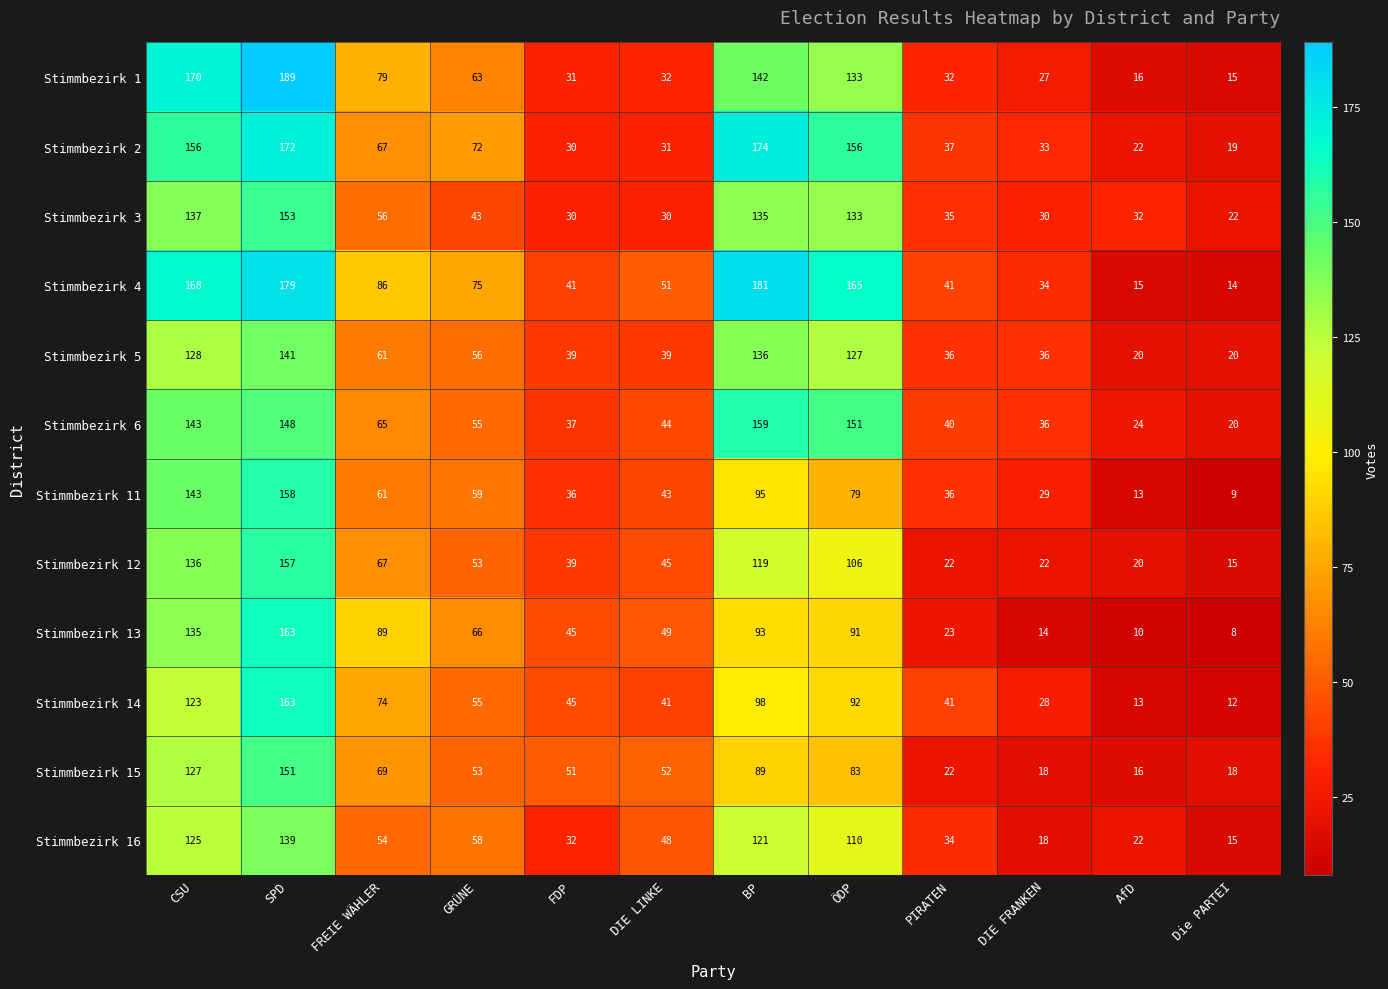

Is the value of Stimmbezirk 3 at FREIE WÄHLER greater than the value of Stimmbezirk 15 at GRÜNE?

Yes